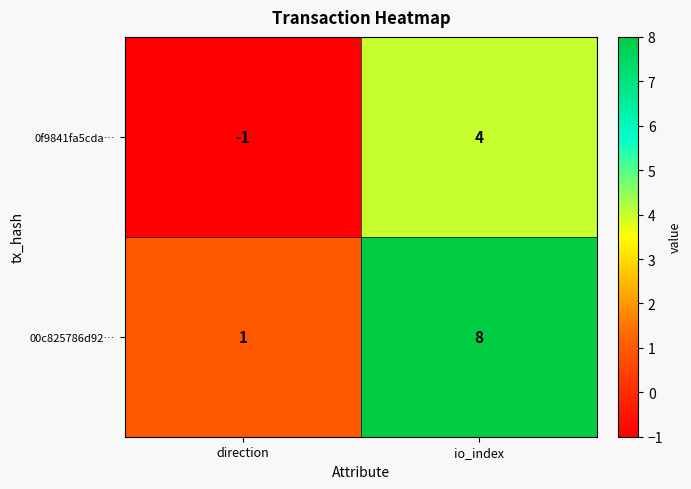

Rank the series at io_index from highest to lowest value.

00c825786d92…, 0f9841fa5cda…